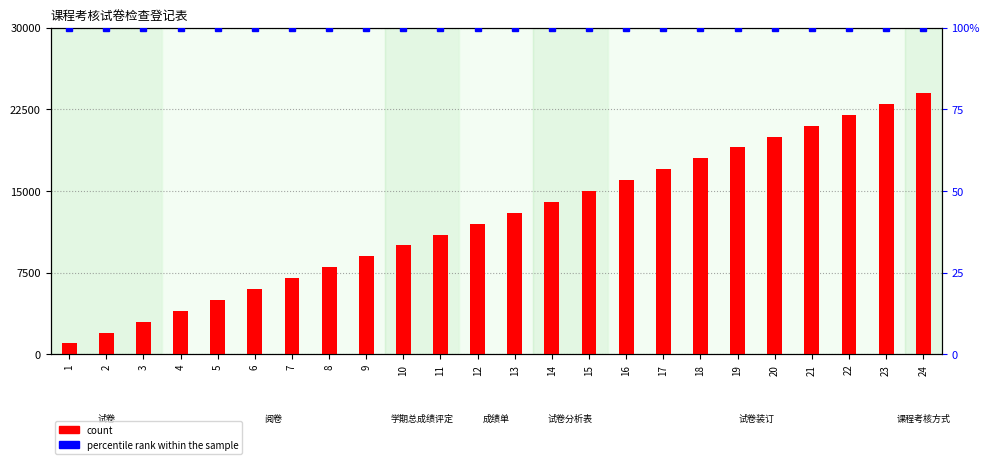

The value of count at 14 is 19898. True or false?

False